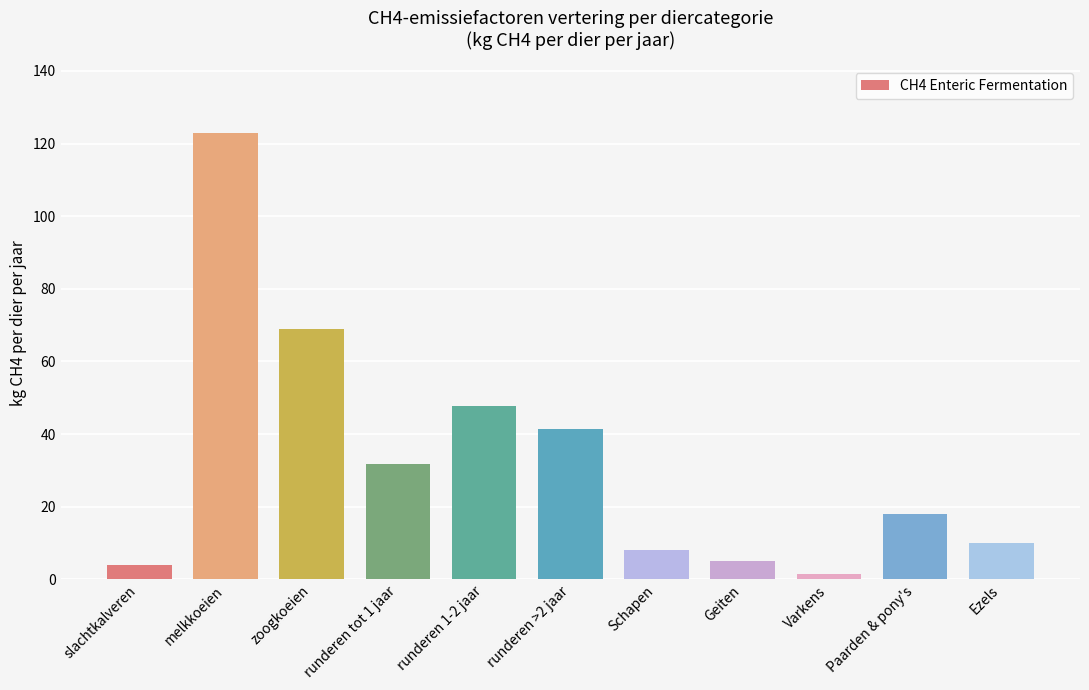

What is the difference between the second highest and second lowest values?

64.9